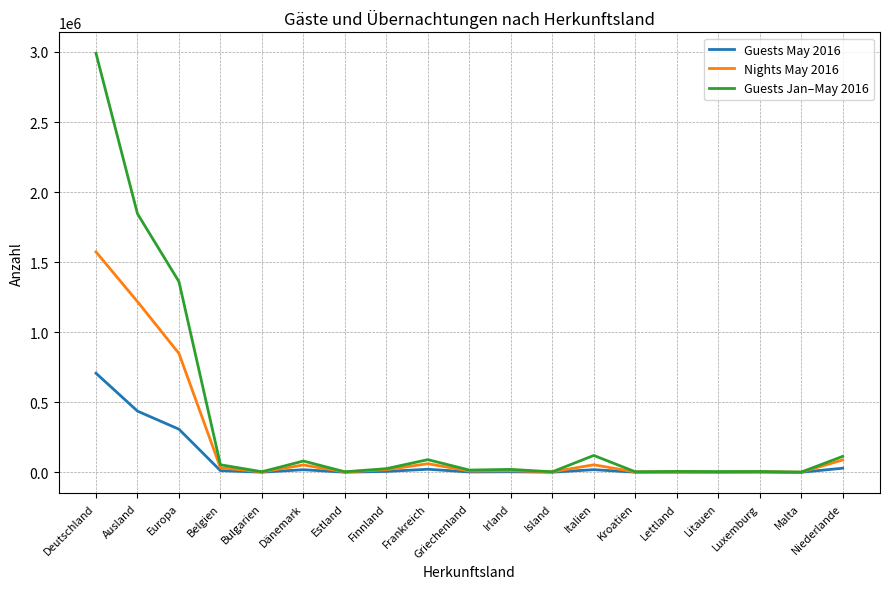

How many lines are shown in the chart?

3